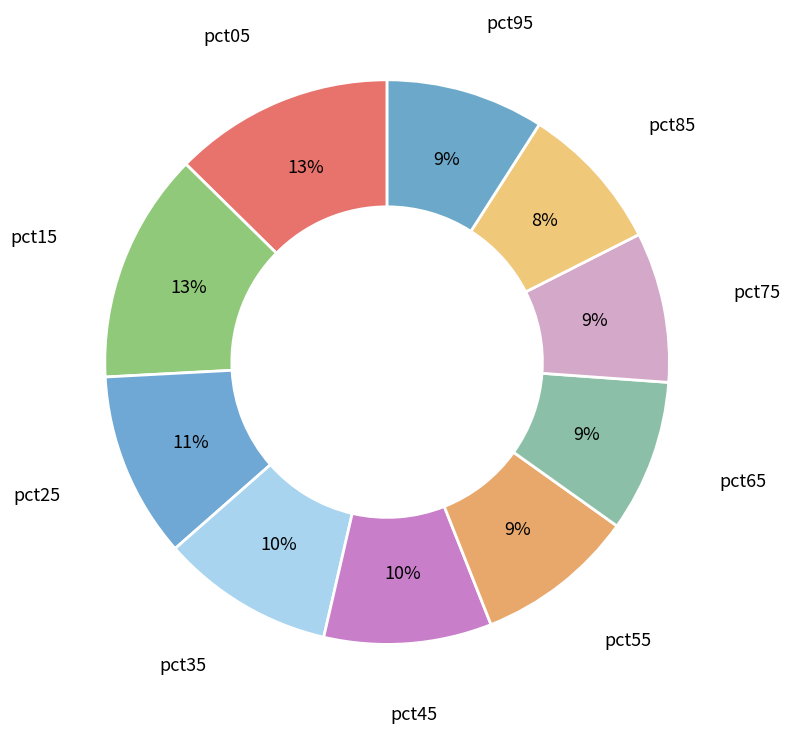

Is pct25 the majority of the pie?

No